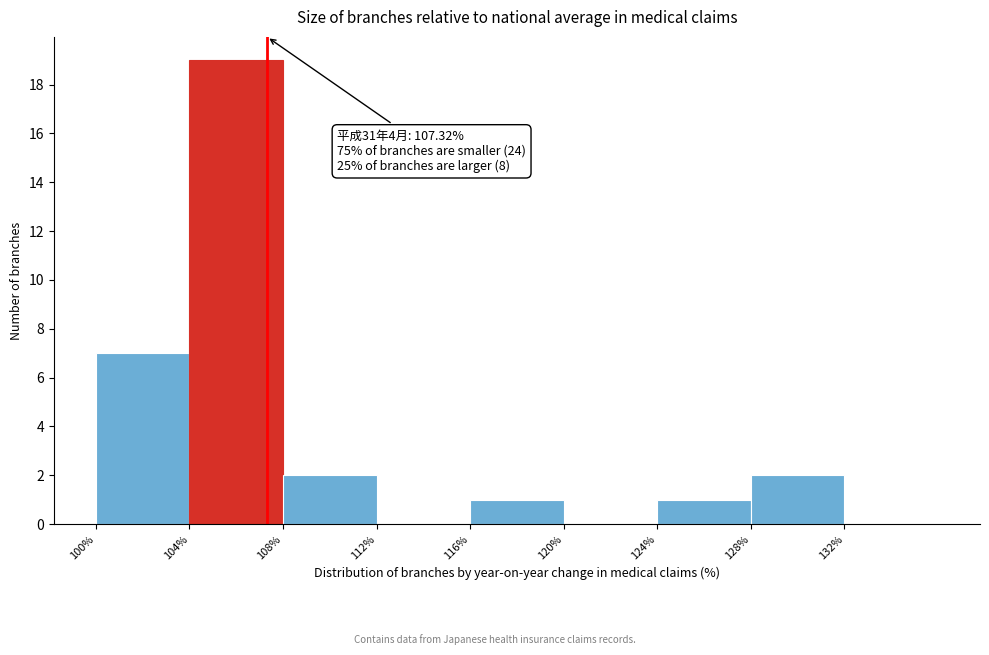

Which range on the x-axis has the tallest bar?

104 to 108